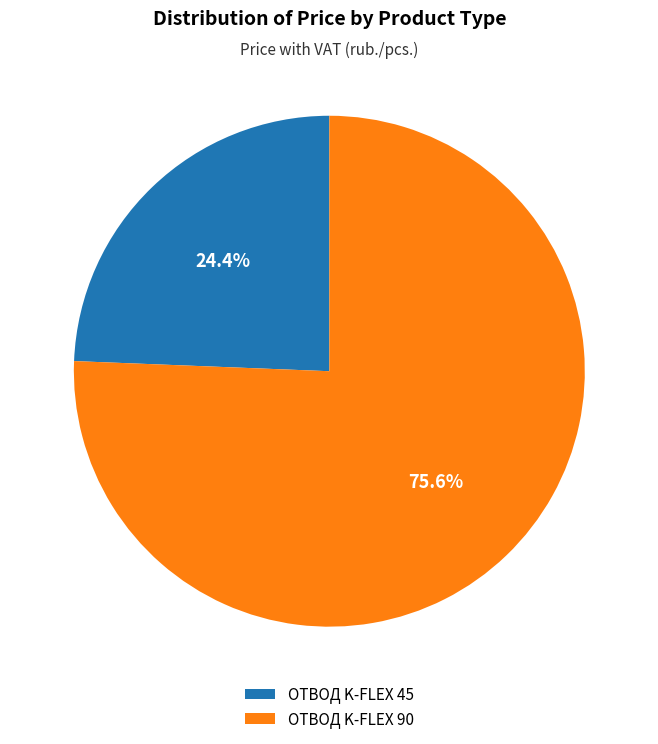

Which has a higher value, ОТВОД K-FLEX 45 or ОТВОД K-FLEX 90?

ОТВОД K-FLEX 90